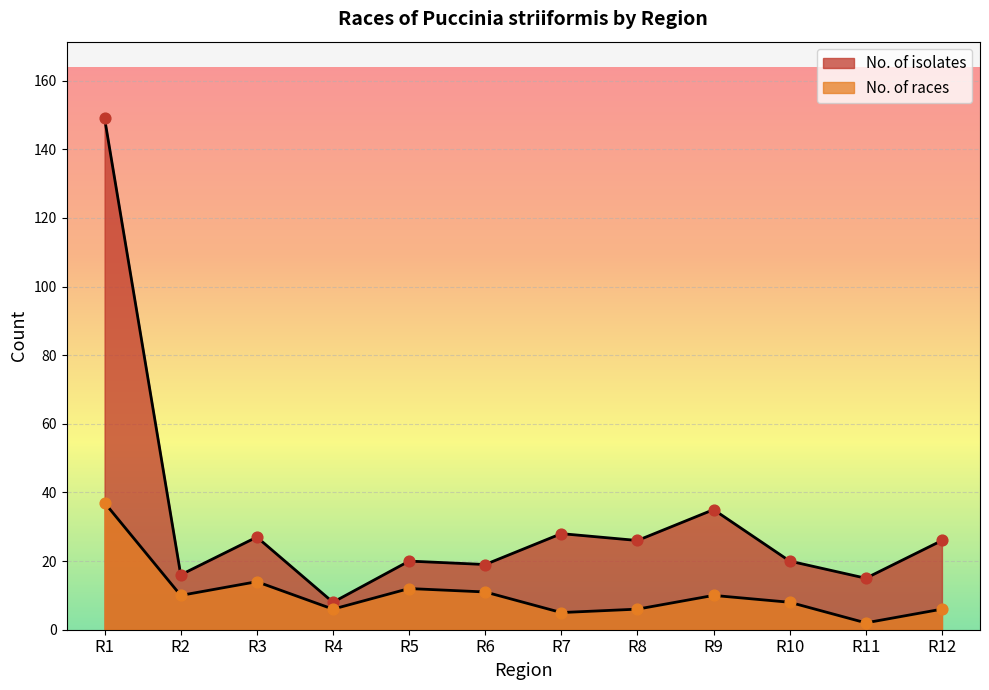

What is the total value across all series at R8?

32